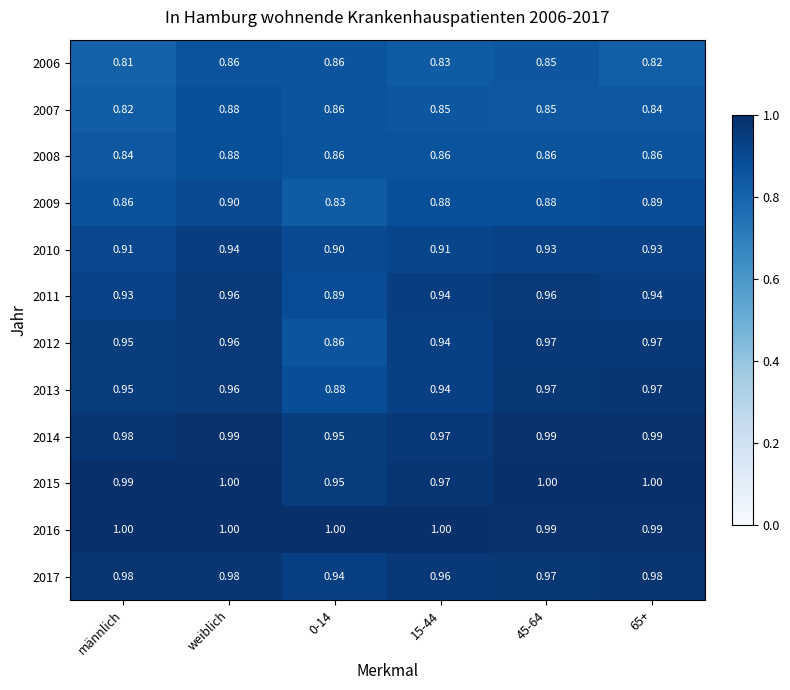

Which series changed the most between weiblich and 0-14?

2012